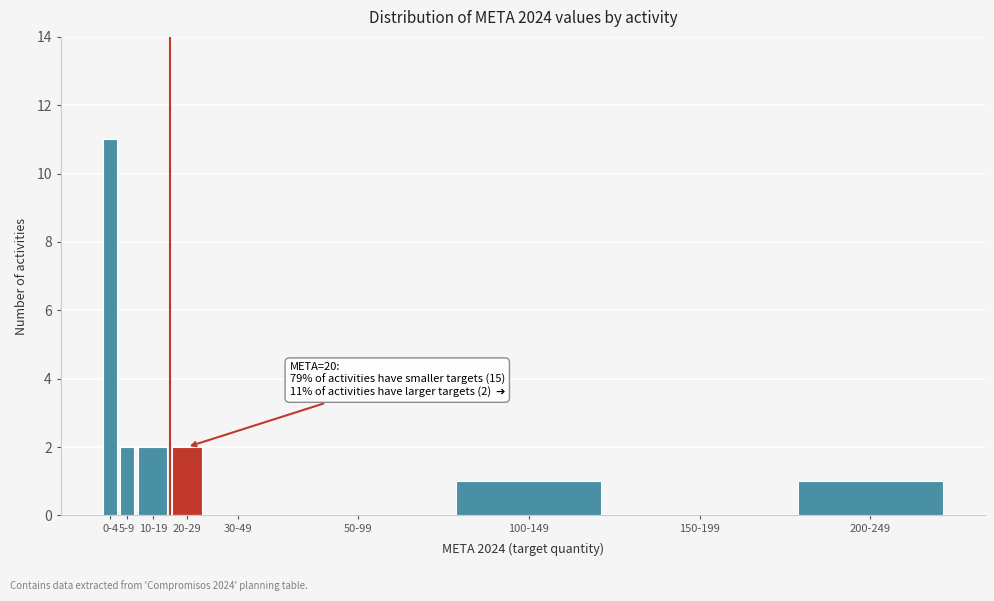

Reading left to right, transcribe all the data shown in this chart.

0-4=11	5-9=2	10-19=2	20-29=2	30-49=0	50-99=0	100-149=1	150-199=0	200-249=1